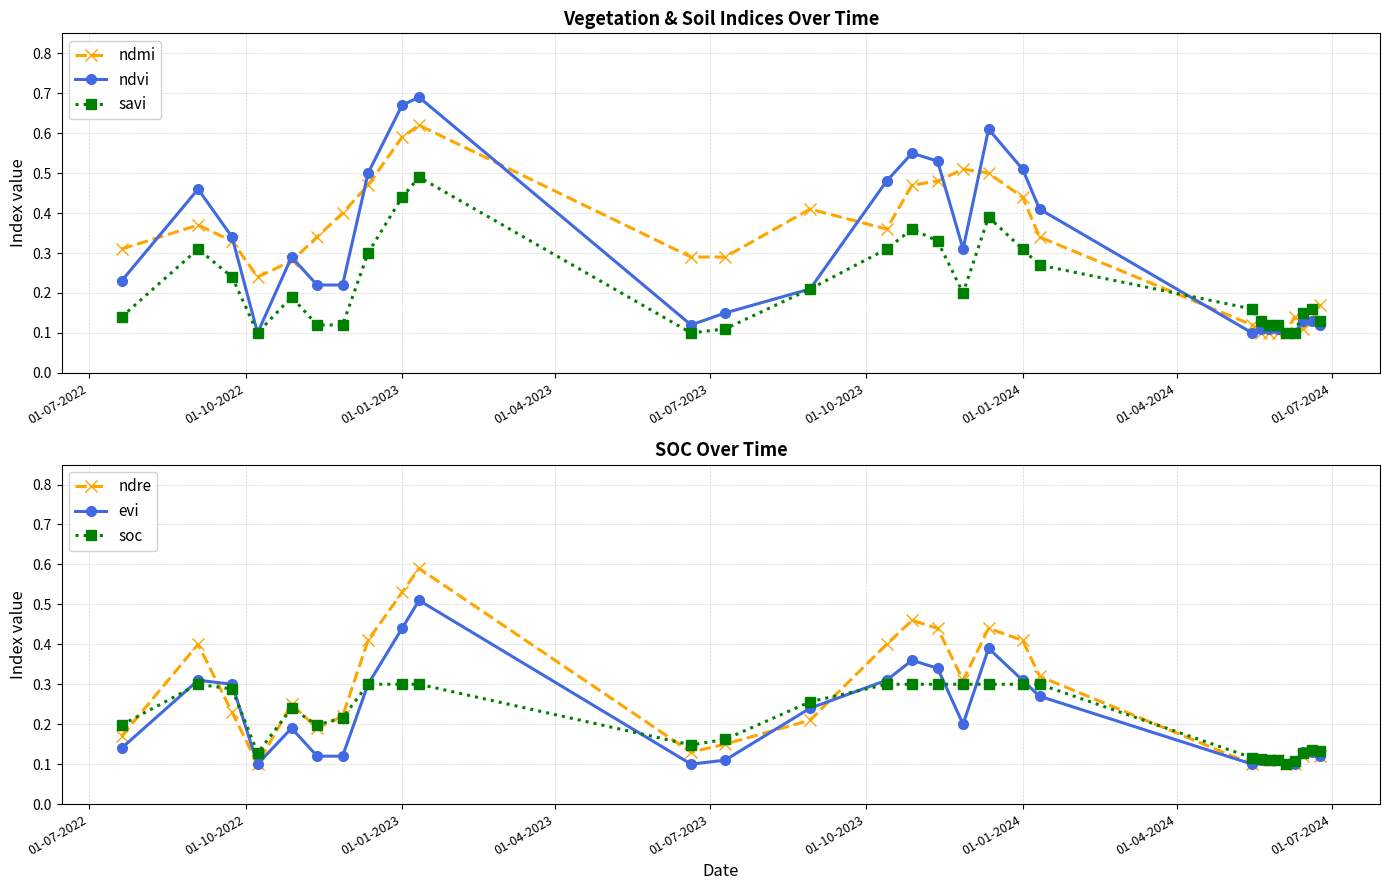

What are all the series names shown in the legend?

ndmi, ndvi, savi, ndre, evi, soc